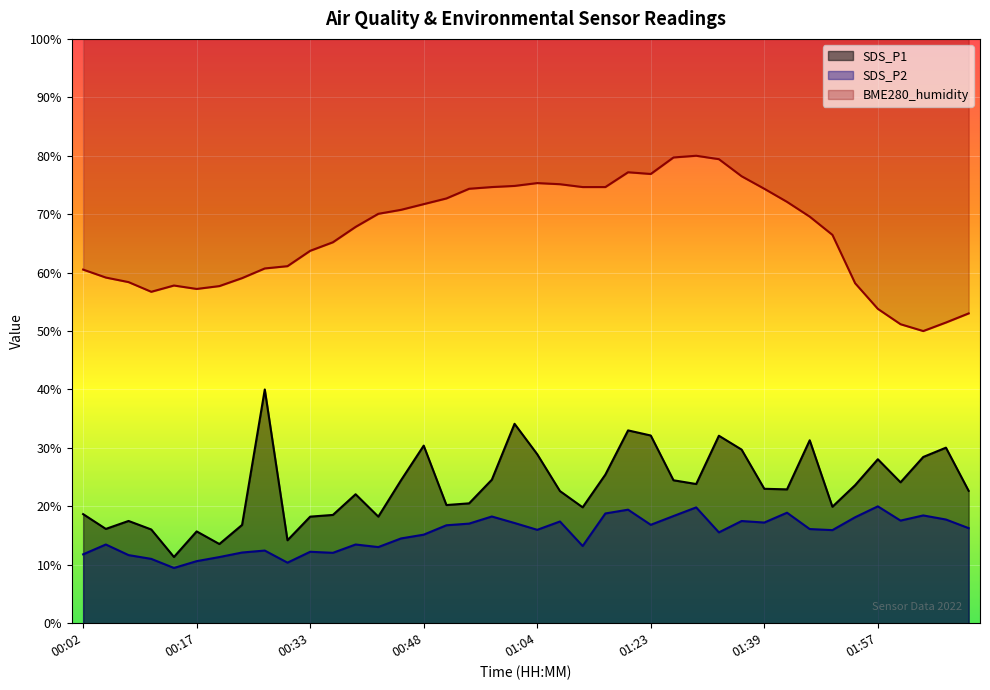

What is the minimum value for SDS_P1?

11.3